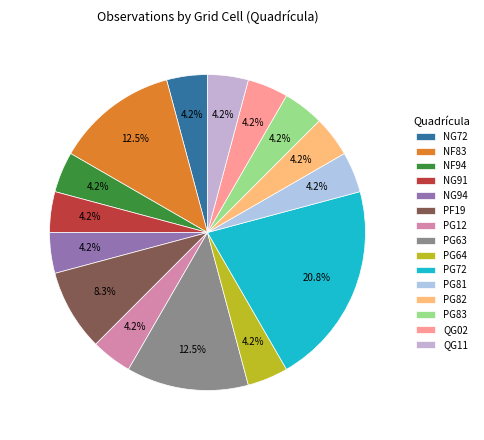

Is the sum of NF94 and NF83 greater than half?

No